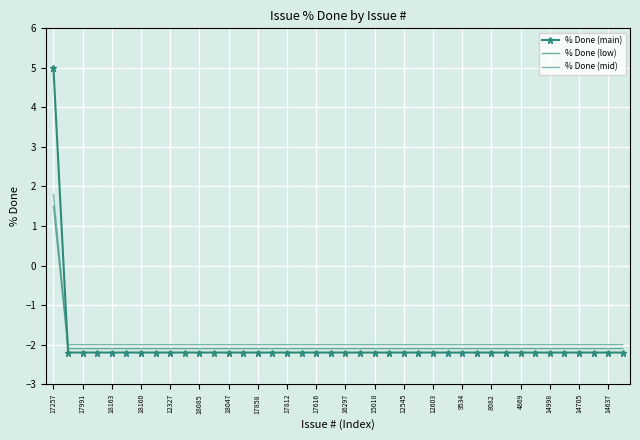

Reading left to right, extract all data points from this chart.

% Done (main): 5.0	-2.2	-2.2	-2.2	-2.2	-2.2	-2.2	-2.2	-2.2	-2.2	-2.2	-2.2	-2.2	-2.2	-2.2	-2.2	-2.2	-2.2	-2.2	-2.2	-2.2	-2.2	-2.2	-2.2	-2.2	-2.2	-2.2	-2.2	-2.2	-2.2	-2.2	-2.2	-2.2	-2.2	-2.2	-2.2	-2.2	-2.2	-2.2	-2.2
% Done (low): 1.5	-2.1	-2.1	-2.1	-2.1	-2.1	-2.1	-2.1	-2.1	-2.1	-2.1	-2.1	-2.1	-2.1	-2.1	-2.1	-2.1	-2.1	-2.1	-2.1	-2.1	-2.1	-2.1	-2.1	-2.1	-2.1	-2.1	-2.1	-2.1	-2.1	-2.1	-2.1	-2.1	-2.1	-2.1	-2.1	-2.1	-2.1	-2.1	-2.1
% Done (mid): 1.8	-2.0	-2.0	-2.0	-2.0	-2.0	-2.0	-2.0	-2.0	-2.0	-2.0	-2.0	-2.0	-2.0	-2.0	-2.0	-2.0	-2.0	-2.0	-2.0	-2.0	-2.0	-2.0	-2.0	-2.0	-2.0	-2.0	-2.0	-2.0	-2.0	-2.0	-2.0	-2.0	-2.0	-2.0	-2.0	-2.0	-2.0	-2.0	-2.0